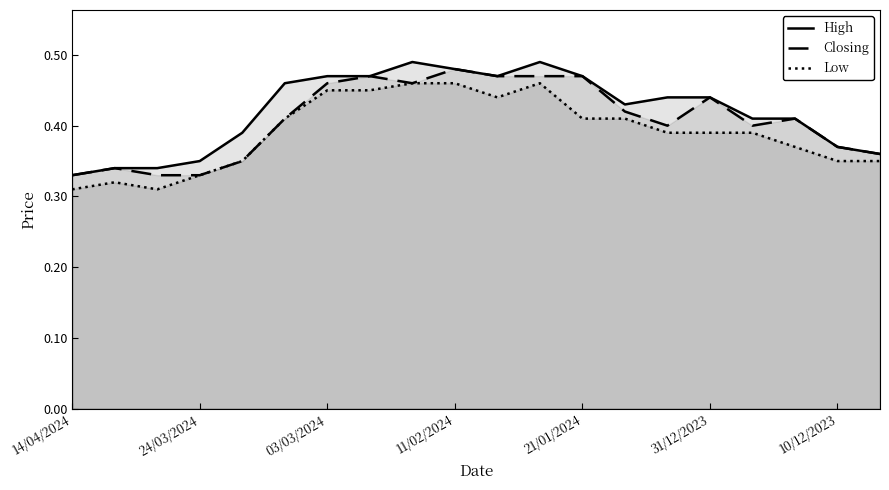

Rank the series by their maximum value, from lowest to highest.

Low, Closing, High